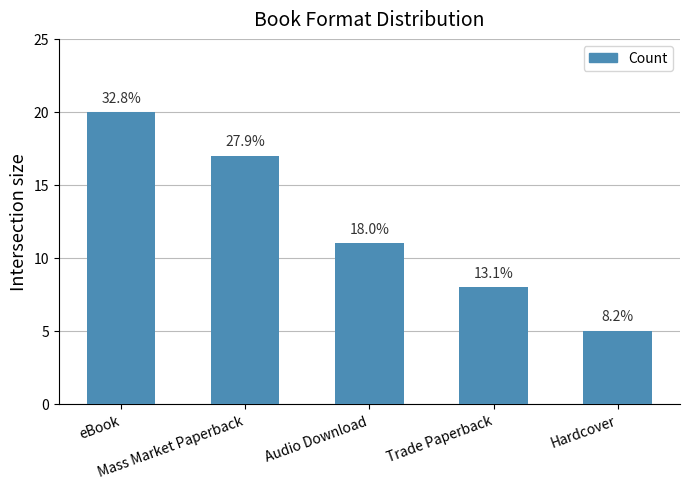

What is the maximum value shown in the chart?

20